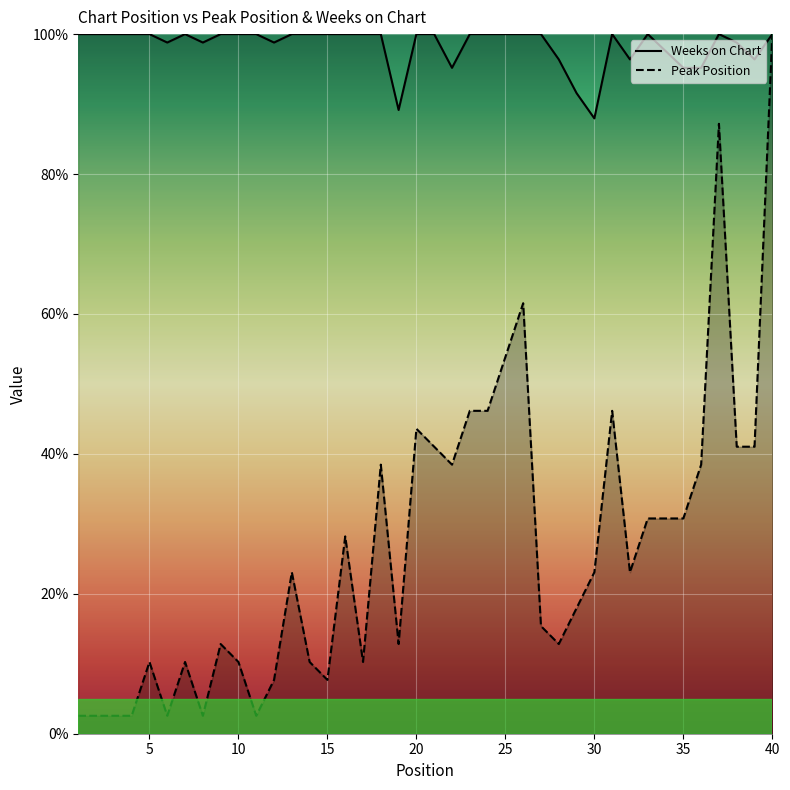

What is the total value across all series at 25?

153.8